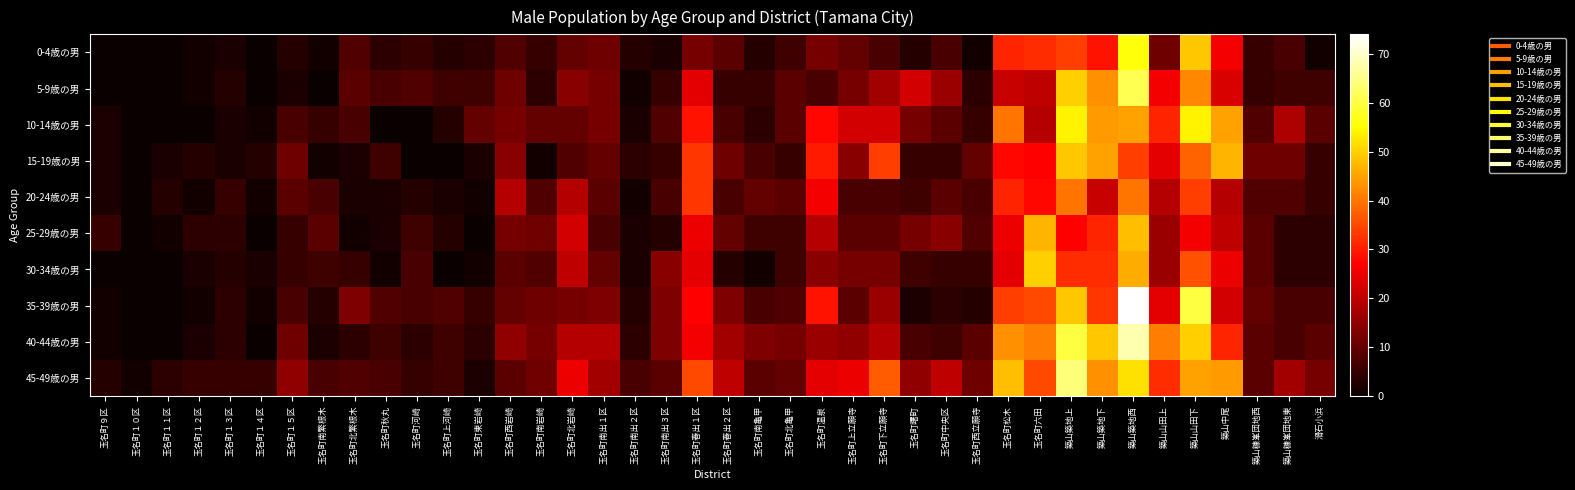

What is the maximum value shown in the chart?

74